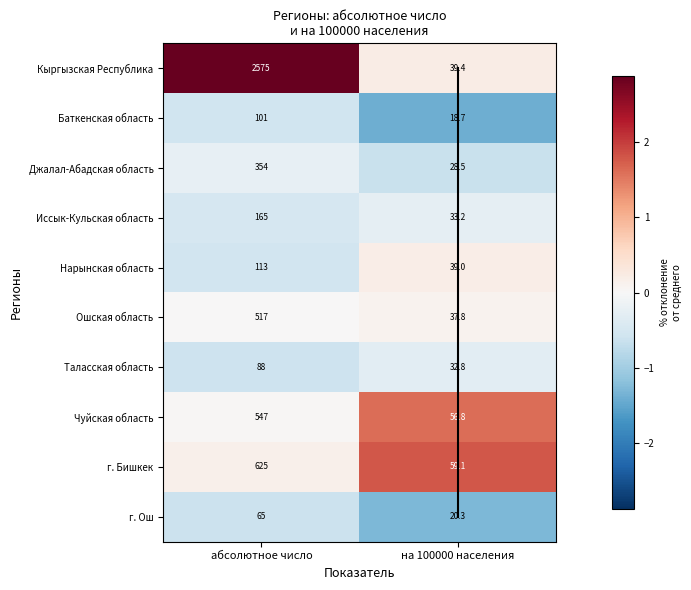

Which series has the largest total across all categories?

Кыргызская Республика